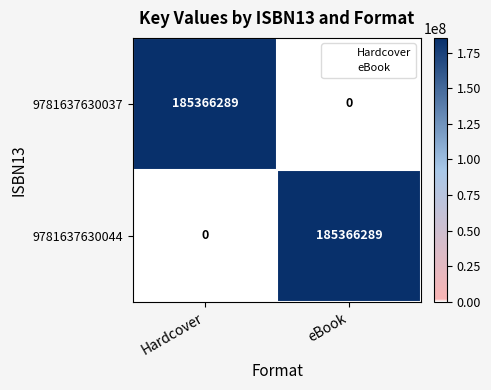

At how many categories does at least one series exceed 4266816?

2